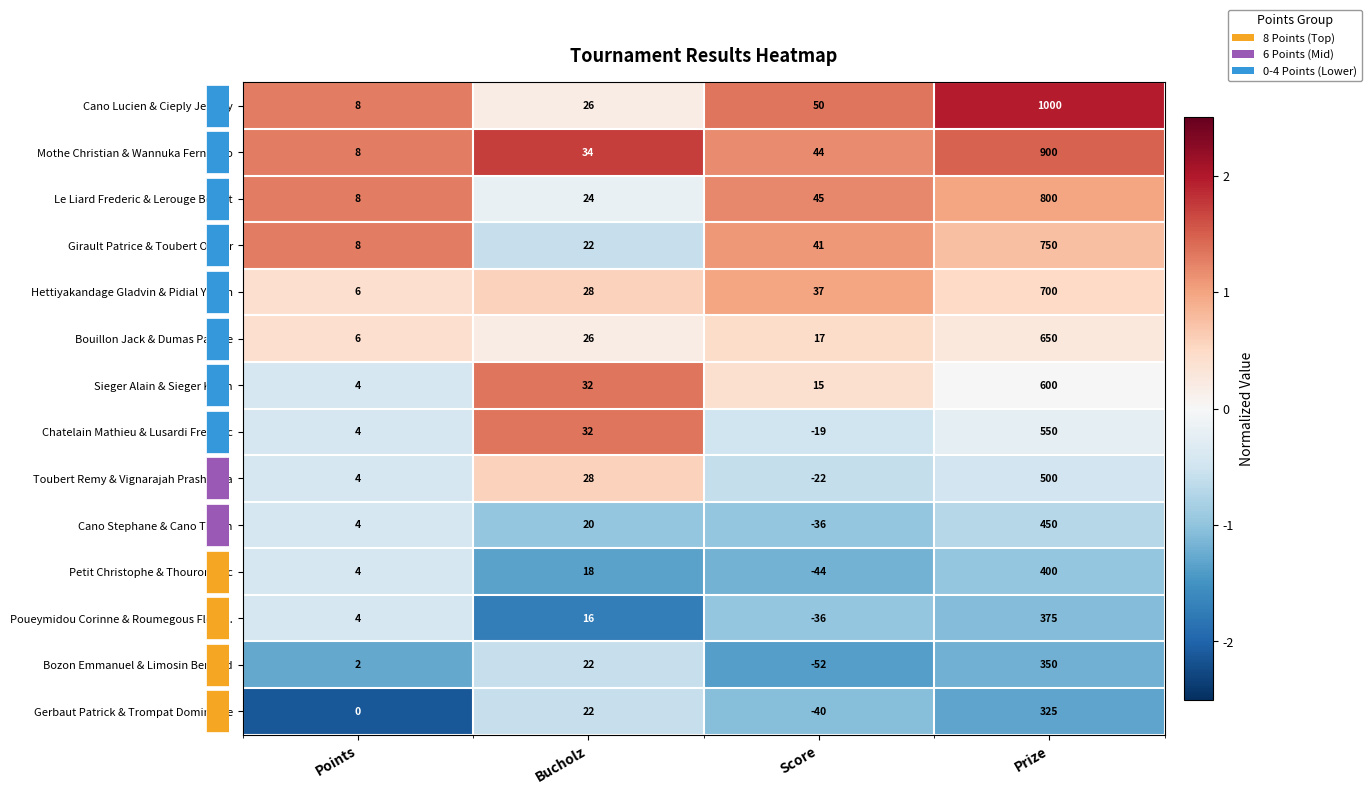

What is the maximum value for Le Liard Frederic & Lerouge Benoit?

800